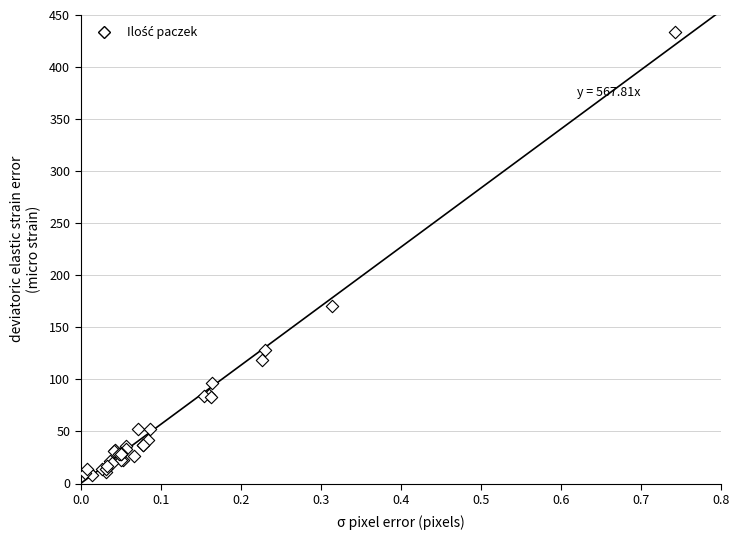

What Y value in the scatter plot is closest to 220?

170.8